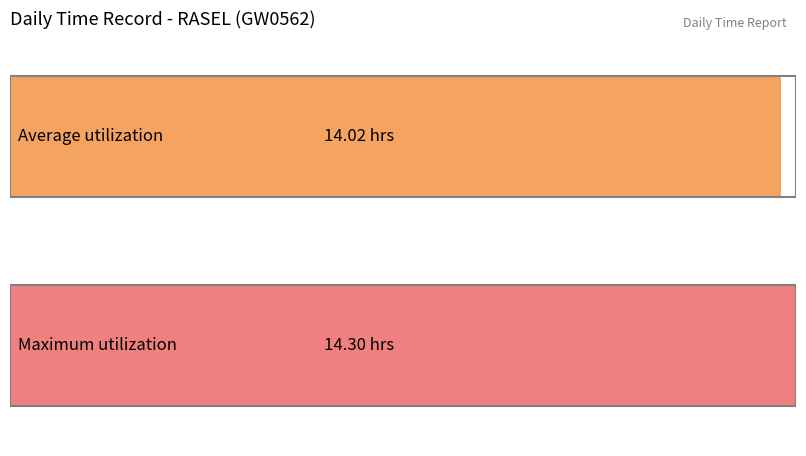

The value at 15 is 5.7. True or false?

False